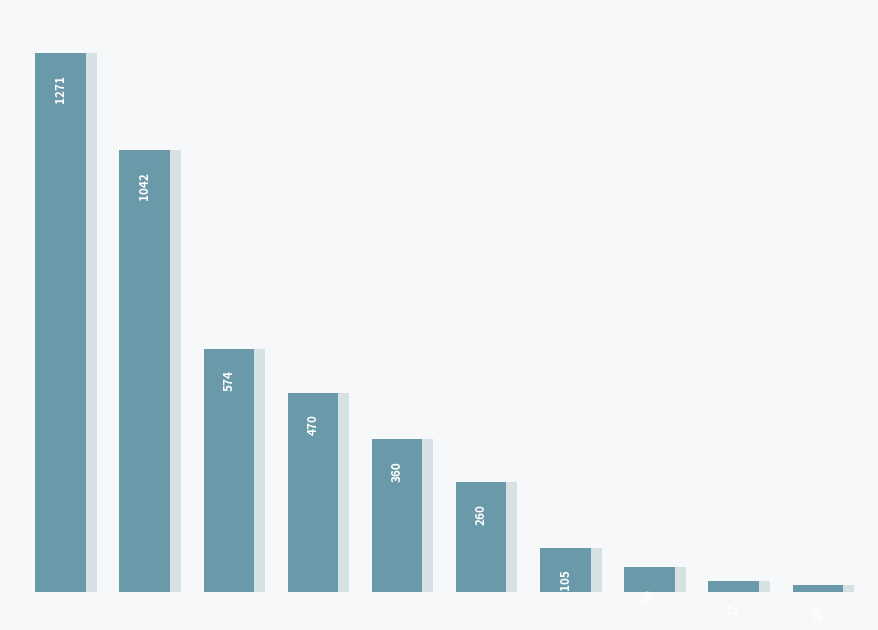

What is the minimum value shown in the chart?

18